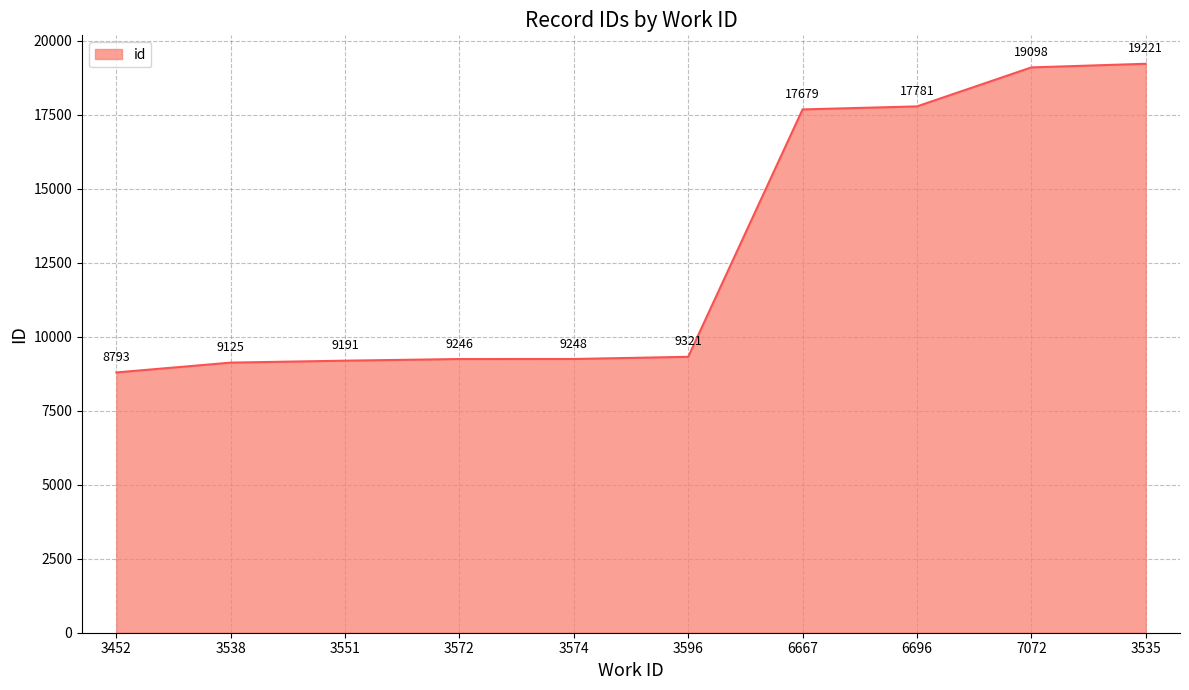

Rank the categories by value from highest to lowest.

3535, 7072, 6696, 6667, 3596, 3574, 3572, 3551, 3538, 3452